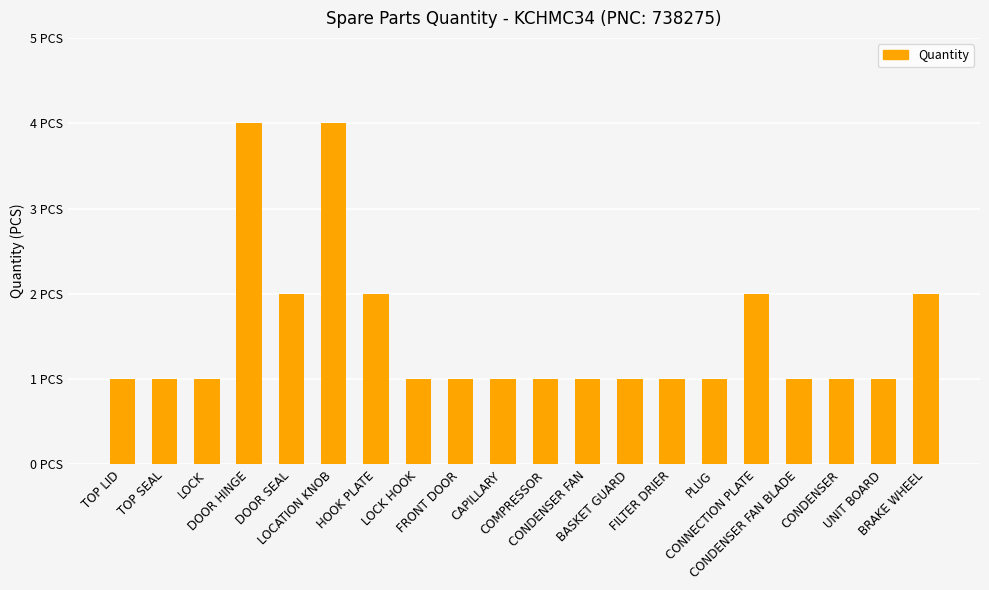

Reading right to left, extract all data points from this chart.

2	1	1	1	2	1	1	1	1	1	1	1	1	2	4	2	4	1	1	1